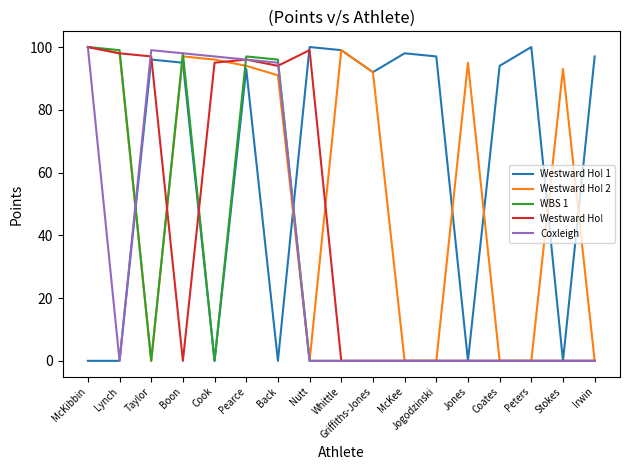

The value of Westward Ho! at Griffiths-Jones is 0. True or false?

True